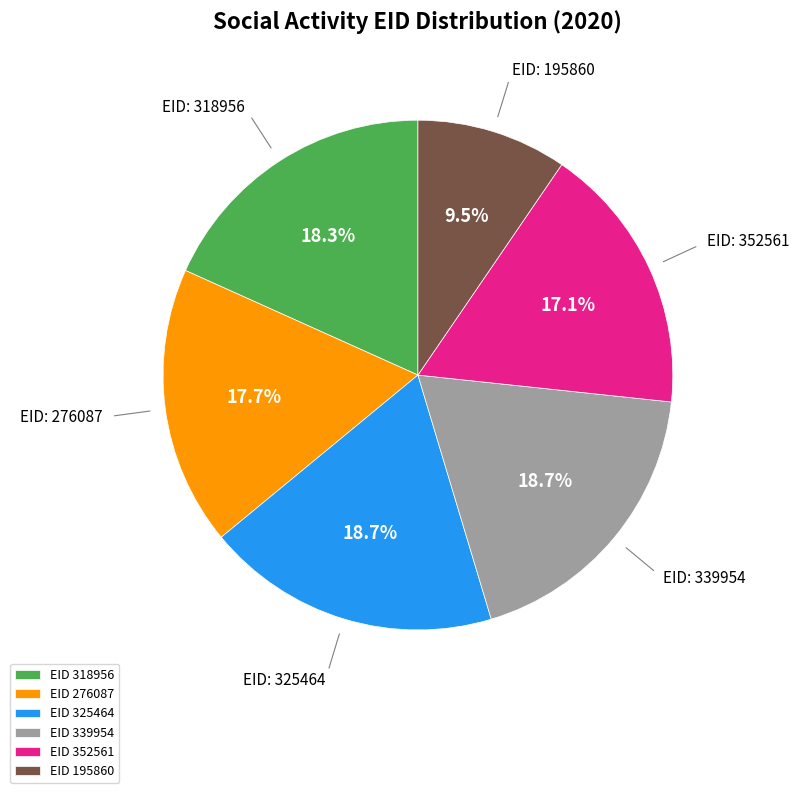

Is the sum of EID 339954 and EID 276087 greater than half?

No